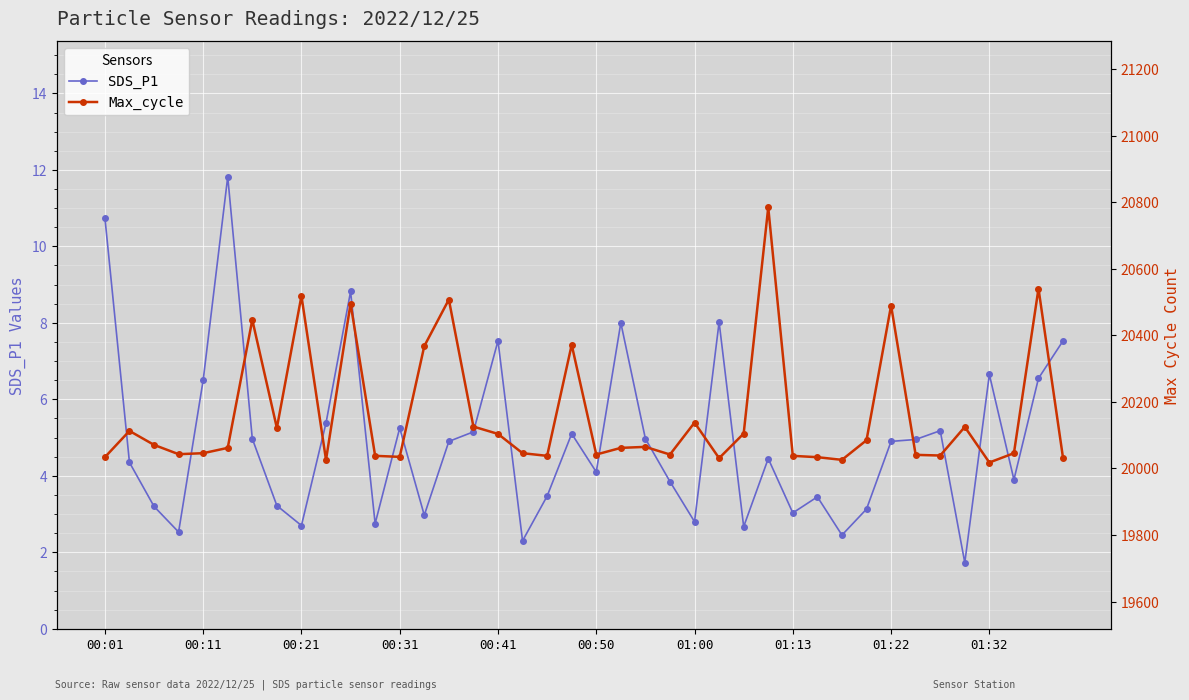

How many lines are shown in the chart?

2